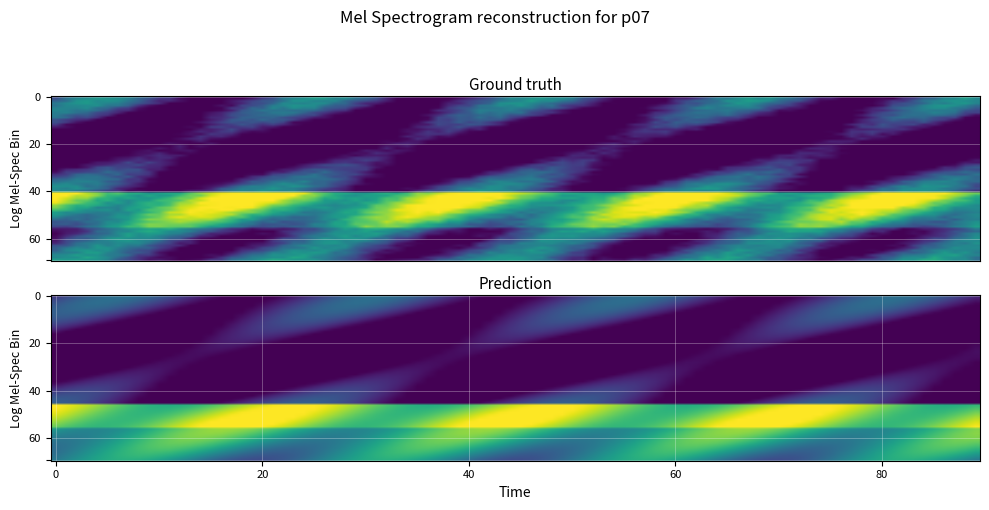

At how many categories does at least one series exceed 0?

15